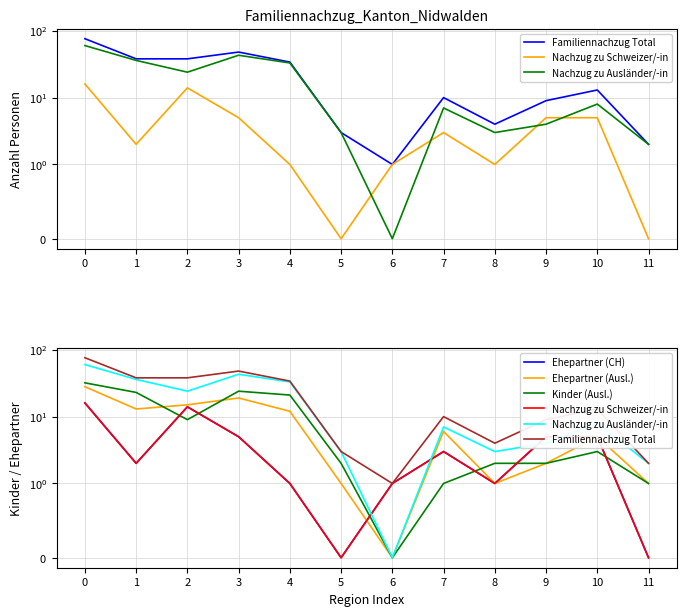

The value of Ehepartner (Ausl.) at 8 is 1. True or false?

True